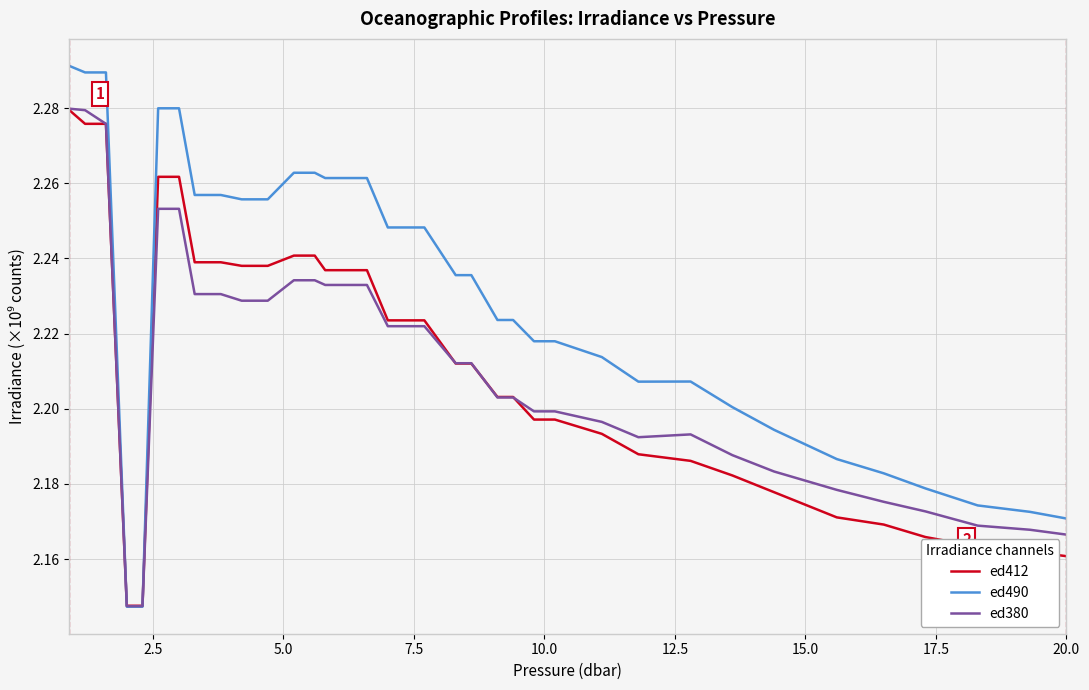

Which series has the widest spread of values?

ed490